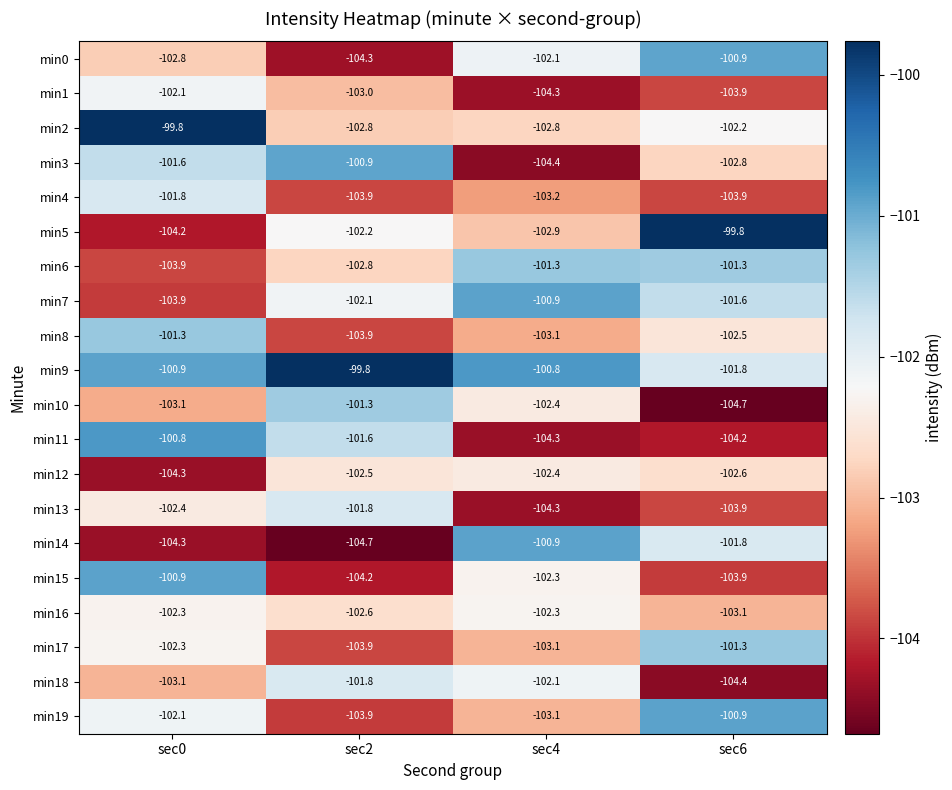

What is the difference between the highest and lowest values at sec0?

4.5